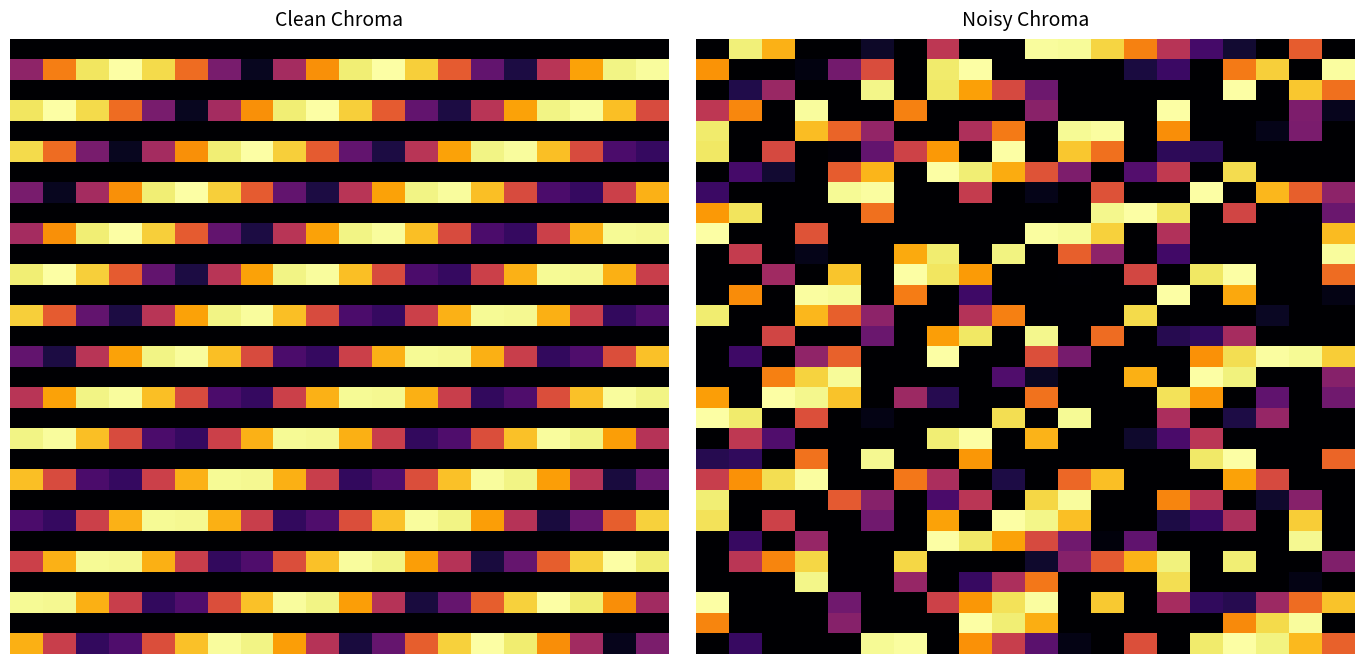

At which category is the sum across all series the highest?

16